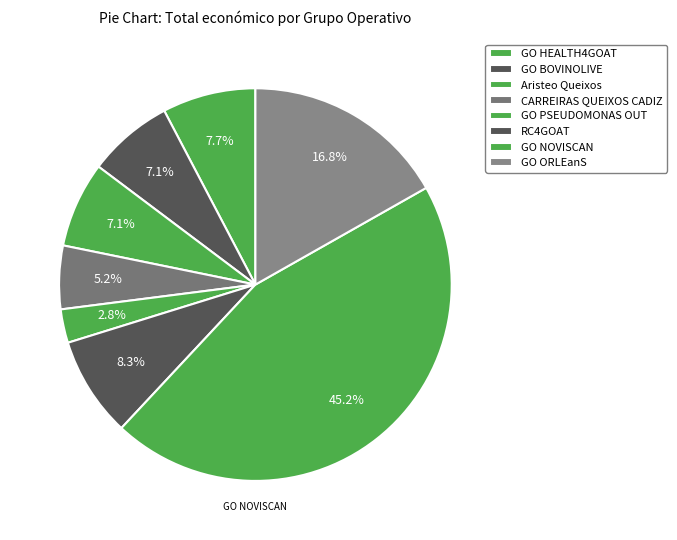

Do CARREIRAS QUEIXOS CADIZ and GO NOVISCAN together represent more than half of the pie?

Yes